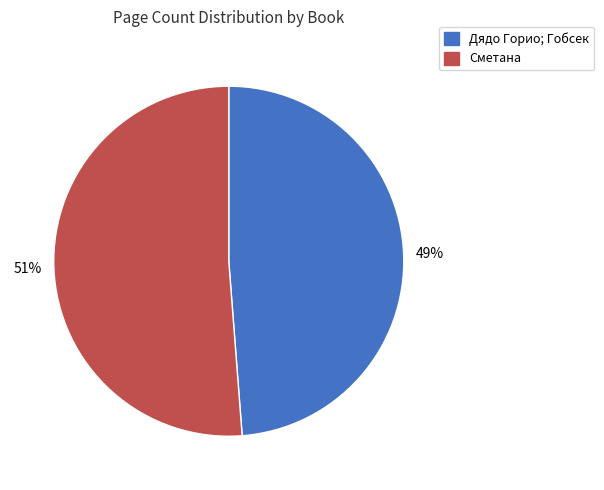

To the nearest percent, what is the difference between the largest and smallest slice percentages?

2%